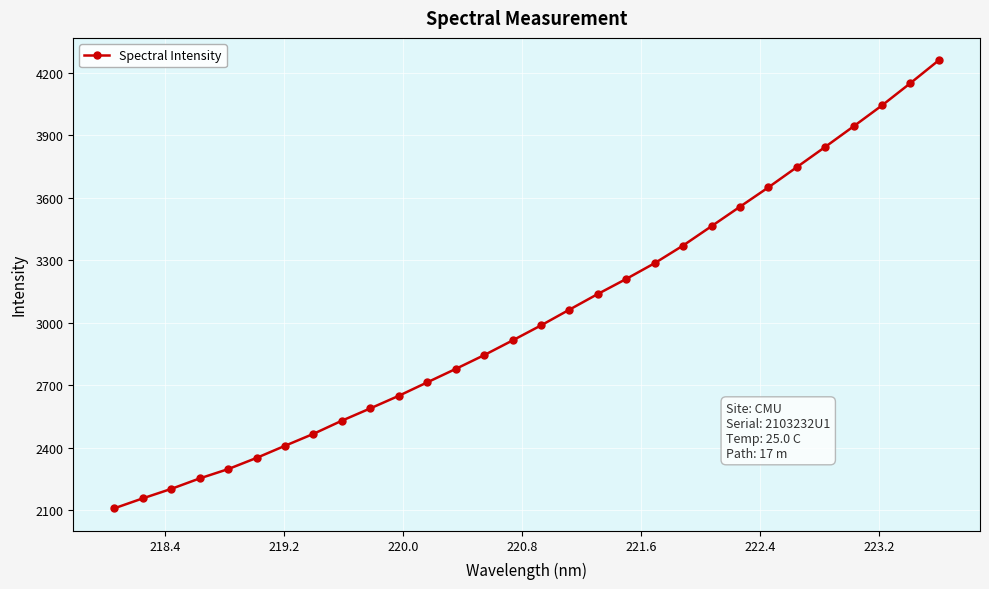

What is the value of the 18th point from the left?

3137.8